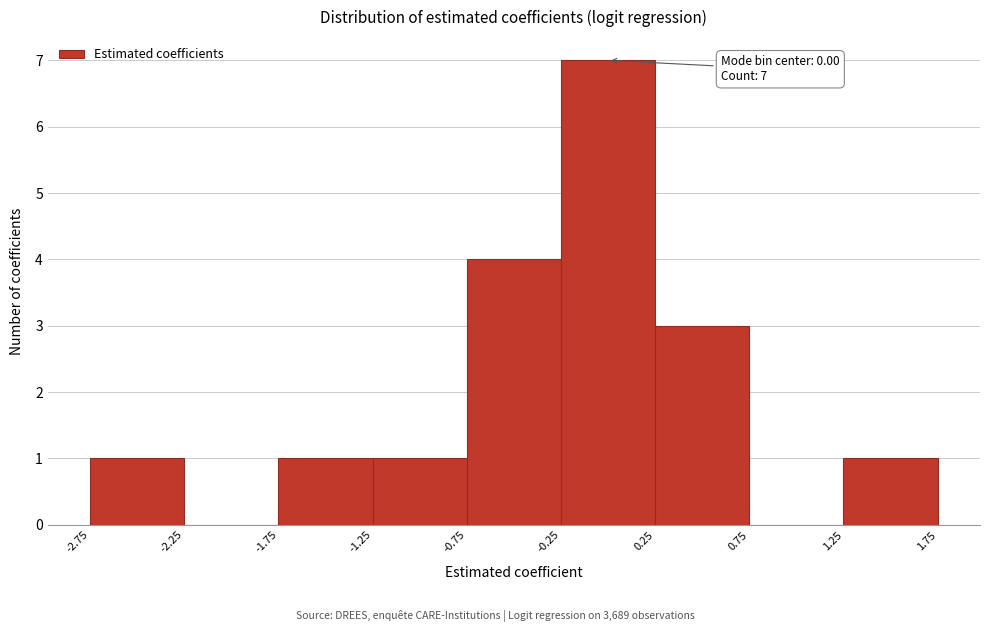

Which range on the x-axis has the tallest bar?

-0.25 to 0.25